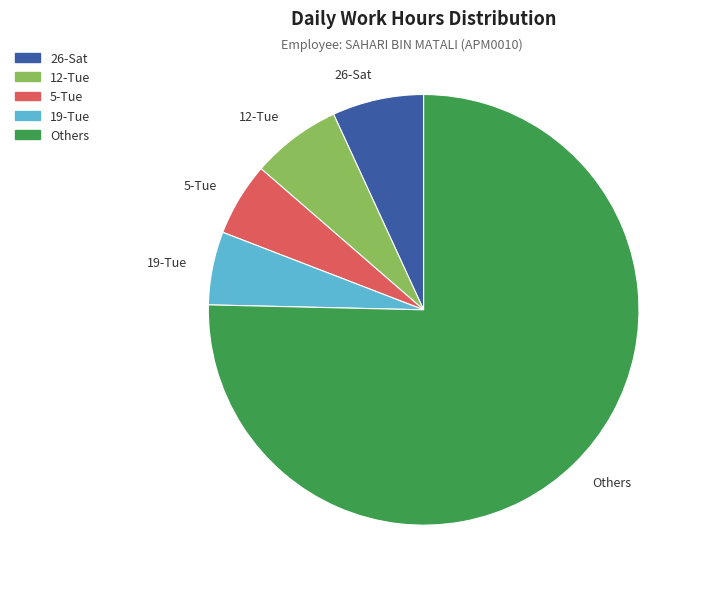

What is the largest slice in the pie chart?

Others